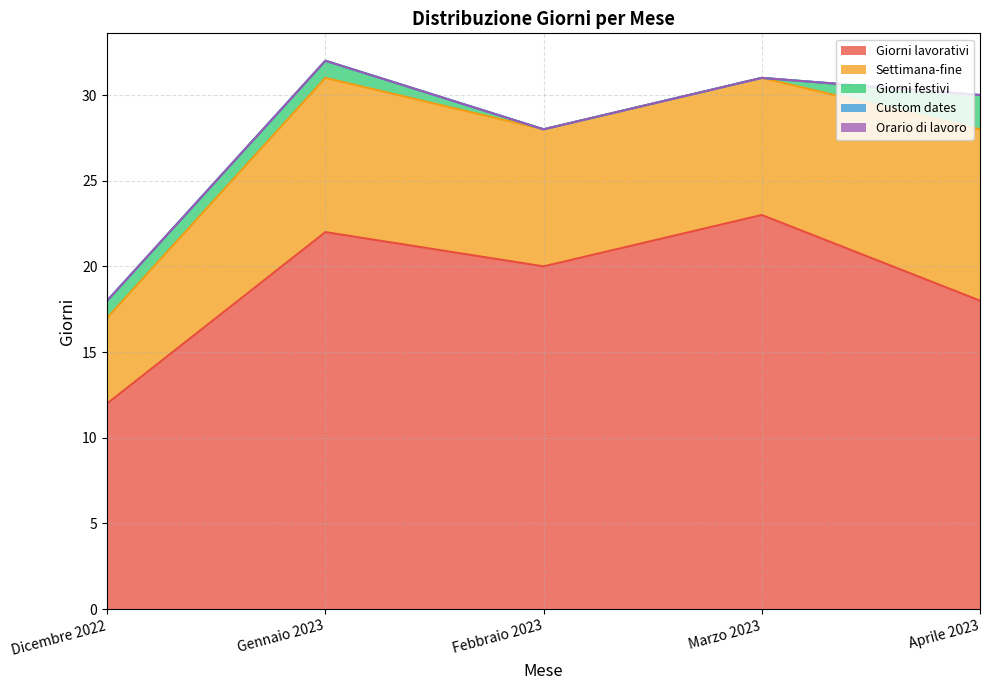

True or false: Orario di lavoro has more than 2 interior local peaks.

False